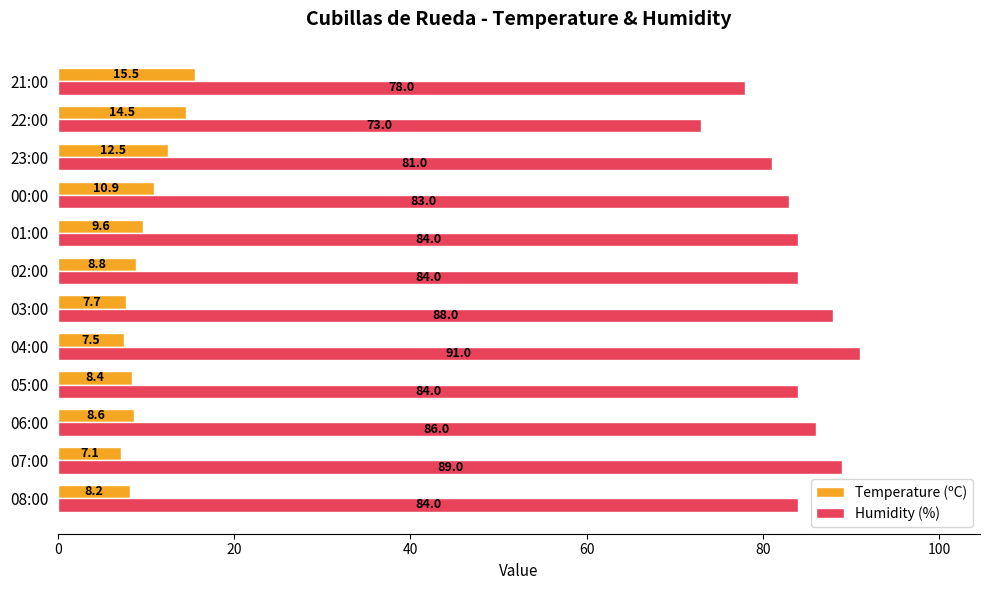

What are all the series names shown in the legend?

Temperature (ºC), Humidity (%)